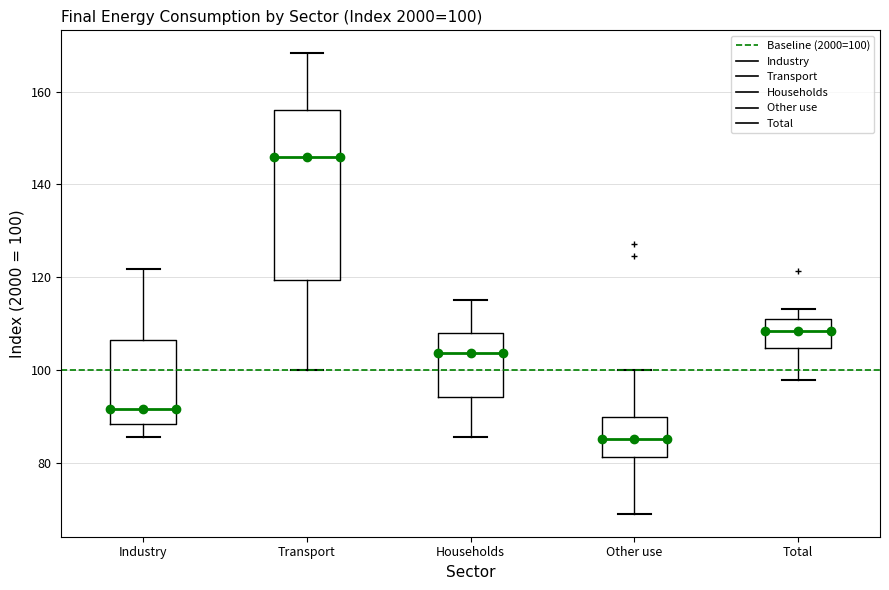

Which box has the lowest median line?

Other use